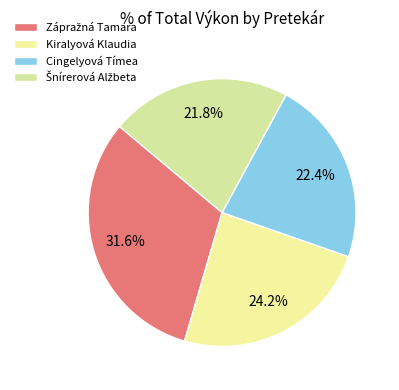

How many slices are in this pie chart?

4